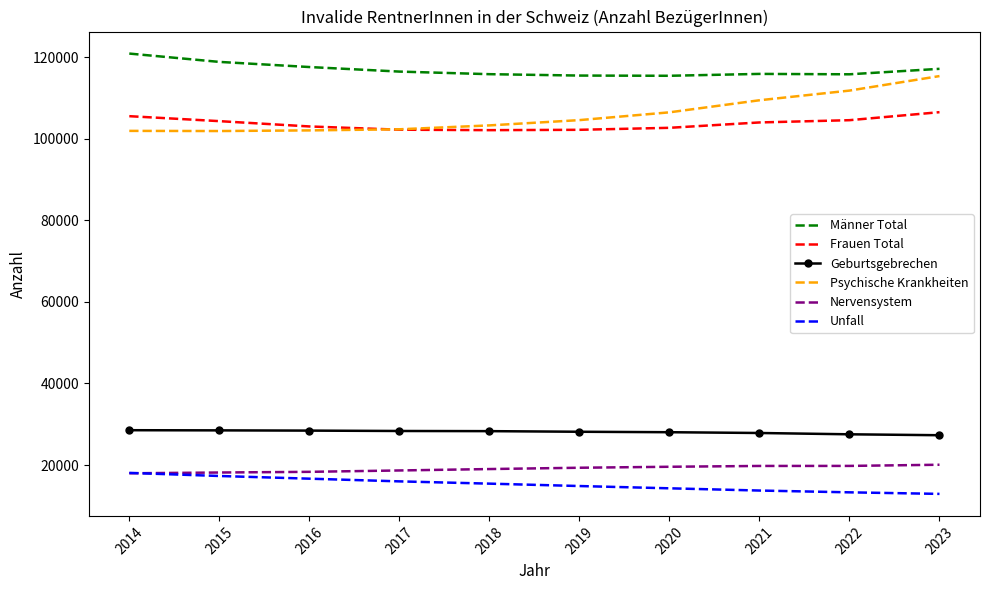

True or false: Psychische Krankheiten has a value of 102049 at 2016.

True